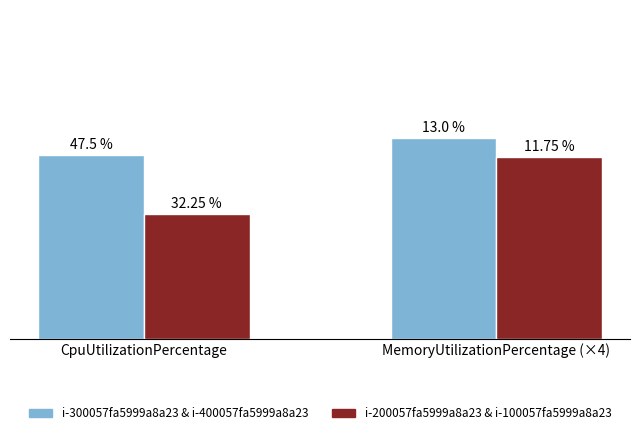

Does the chart contain any negative values?

No